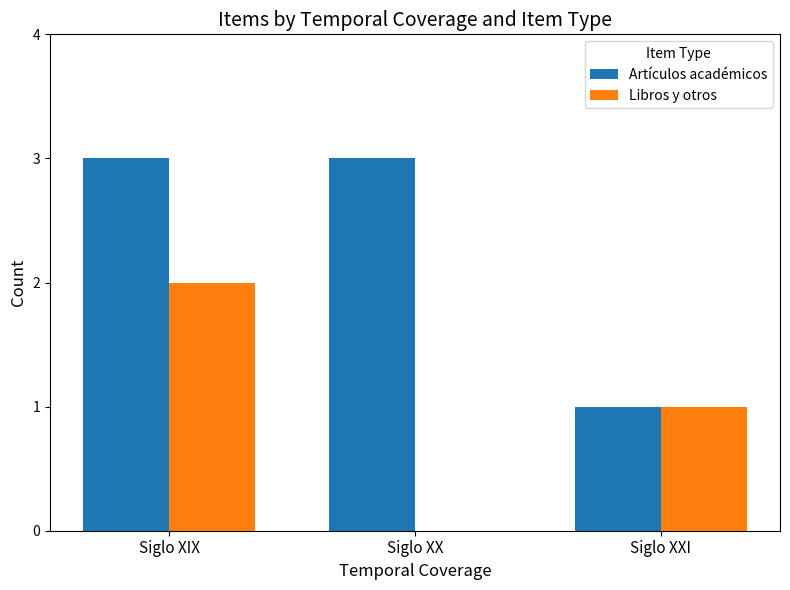

Which series changed the most between Siglo XX and Siglo XXI?

Artículos académicos